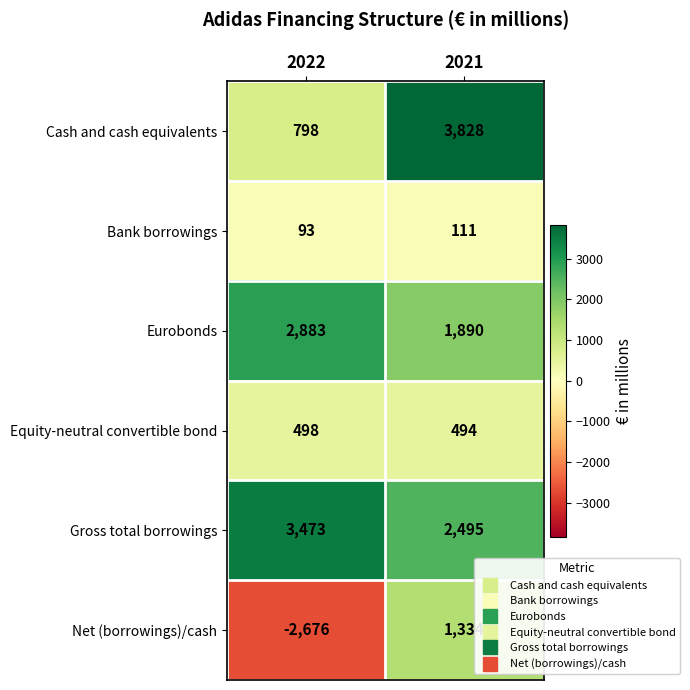

Is it true that Gross total borrowings equals 6074 at 2022?

False